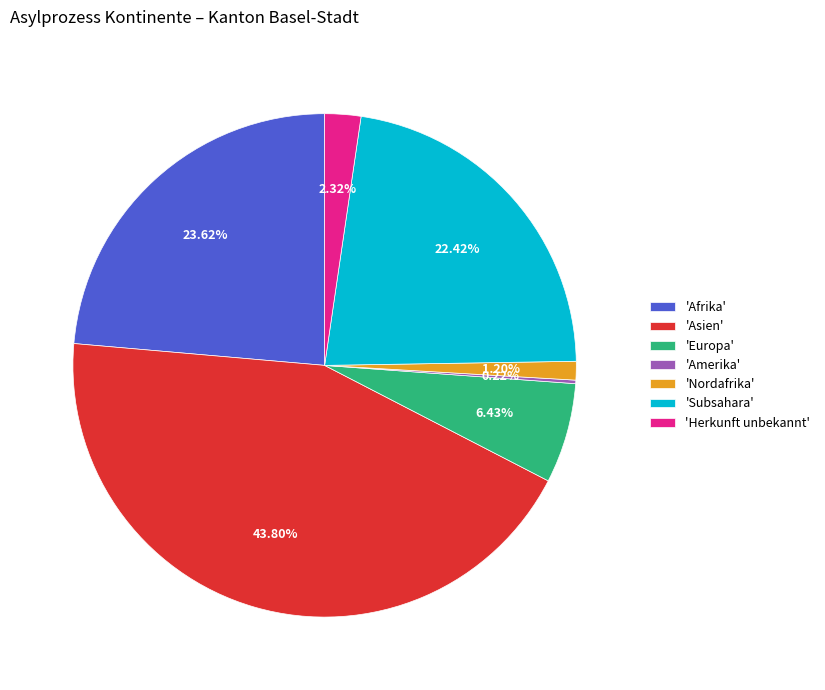

Is 'Nordafrika' the majority of the pie?

No